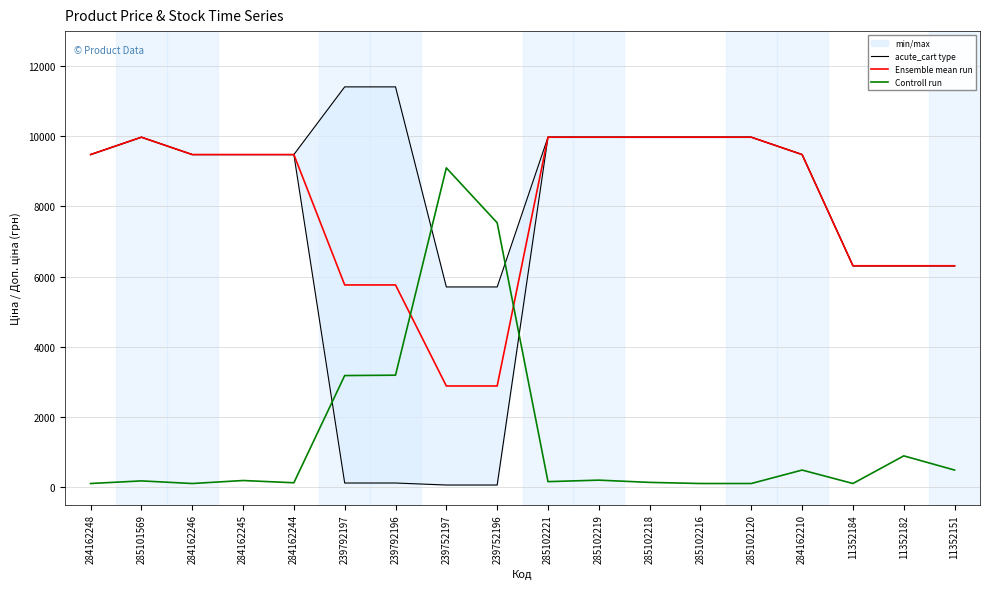

What is the label of the 3rd point from the left?

284162246